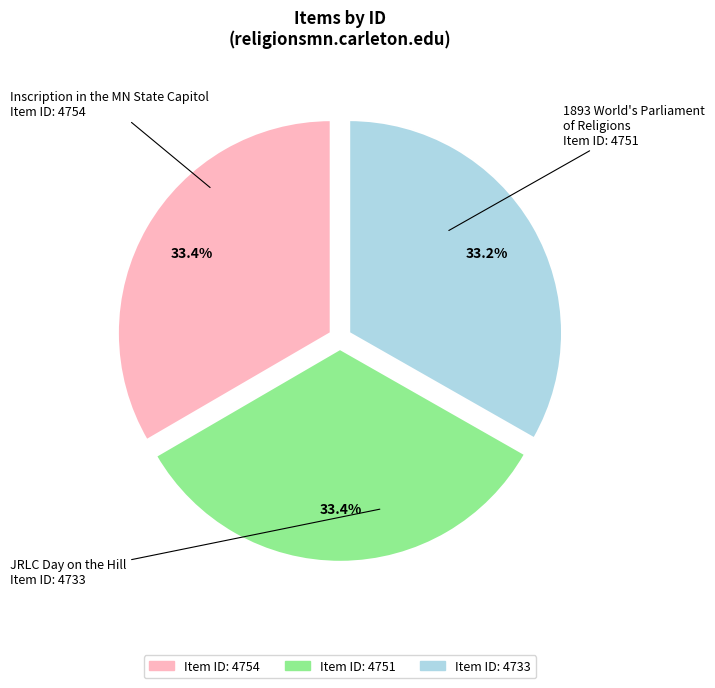

Does any single category account for the majority?

No